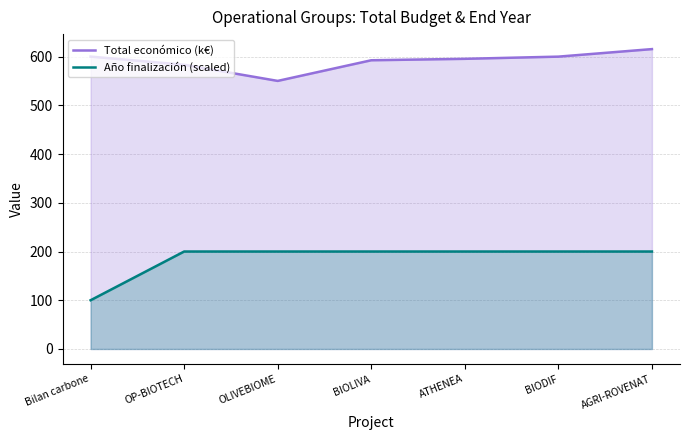

The value of Total económico (k€) at AGRI-ROVENAT is 329.9. True or false?

False